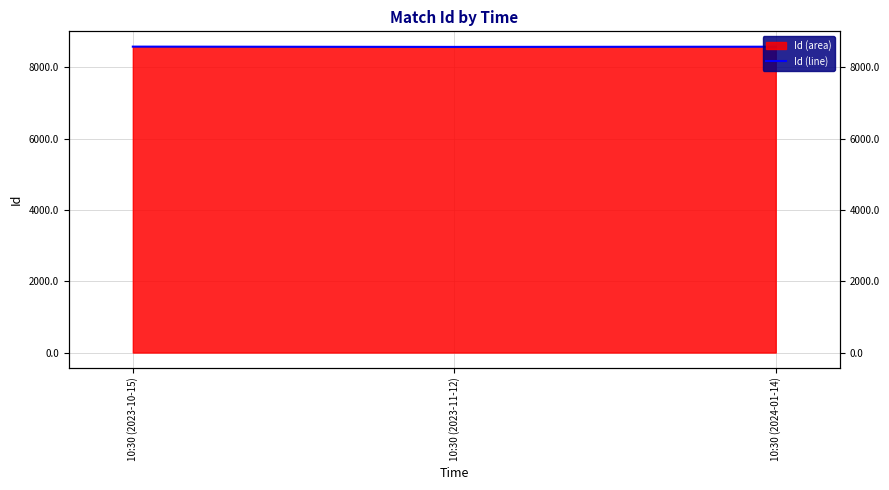

Reading right to left, list all the values displayed in this chart.

8583	8577	8585